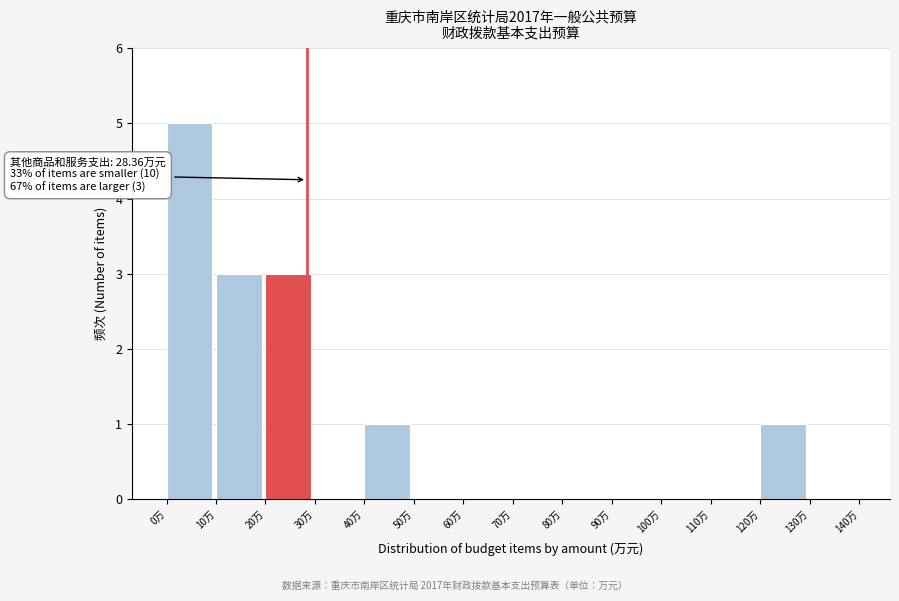

Over which range of the x-axis is the bar tallest?

0 to 10